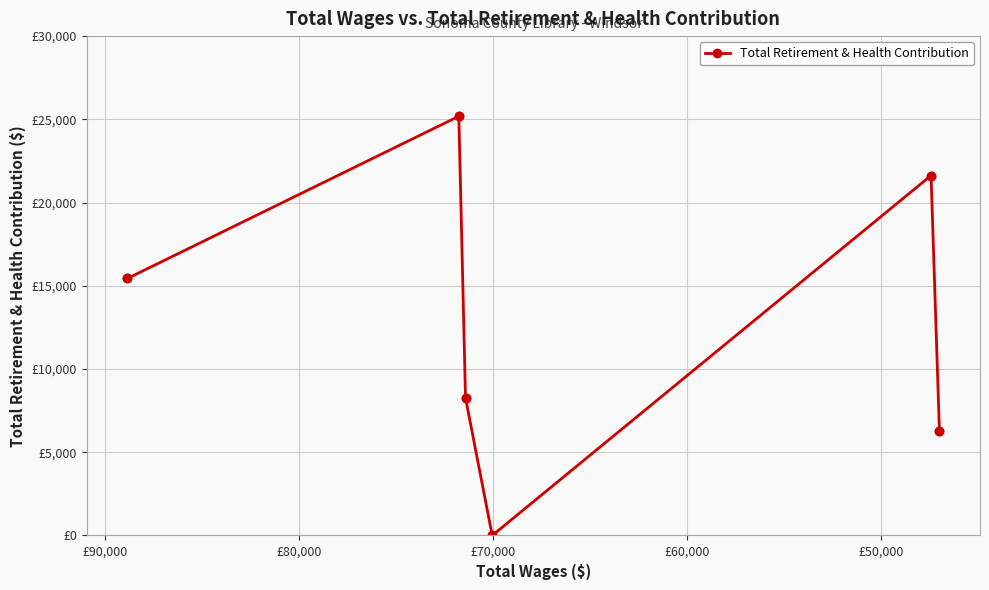

How many data points are less than 15442?

3